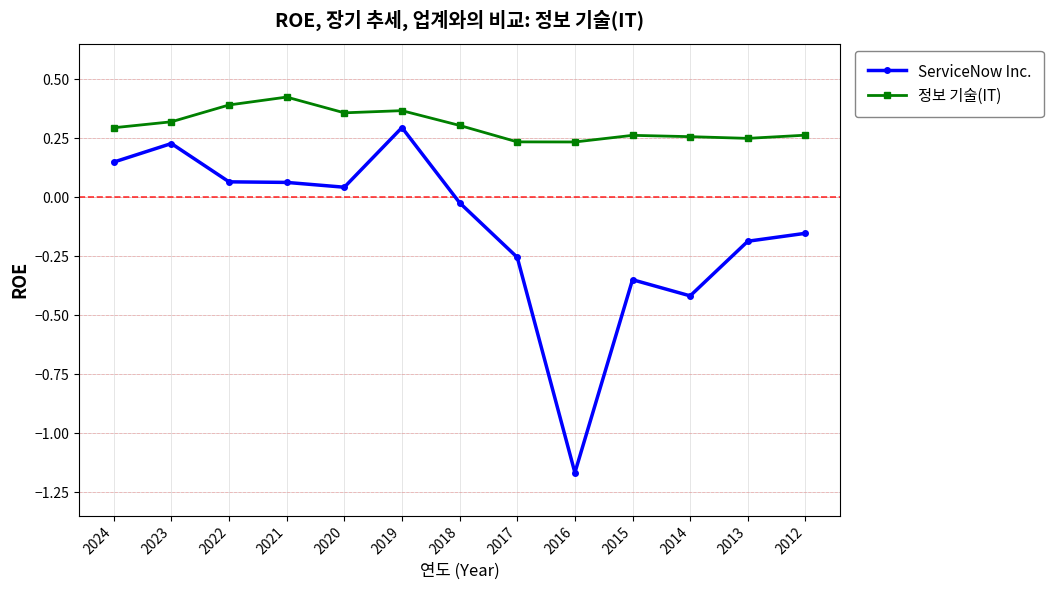

At which label does ServiceNow Inc. reach its peak?

2019